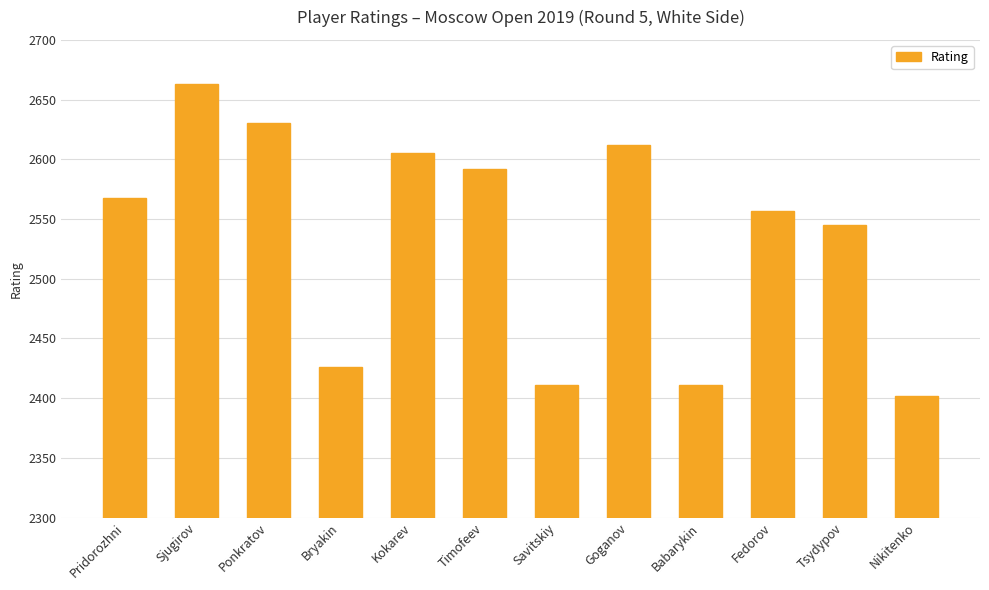

What is the difference between the maximum and minimum values?

261